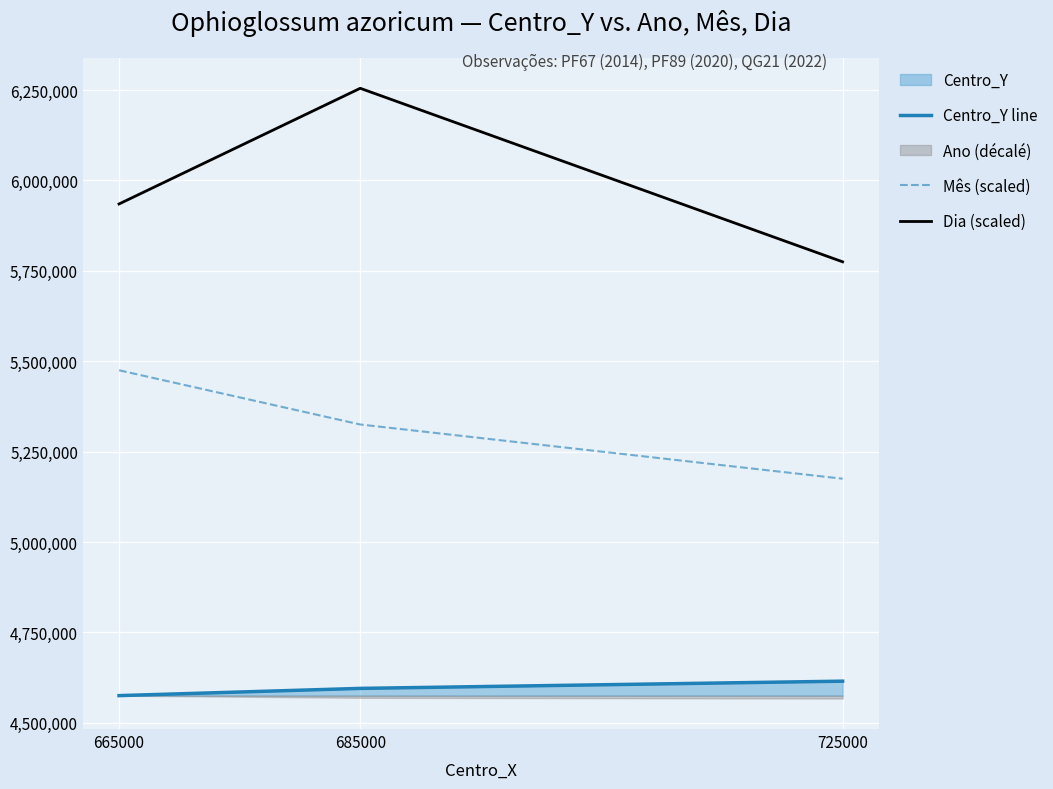

Rank the categories by Dia (scaled) value from lowest to highest.

725000, 665000, 685000